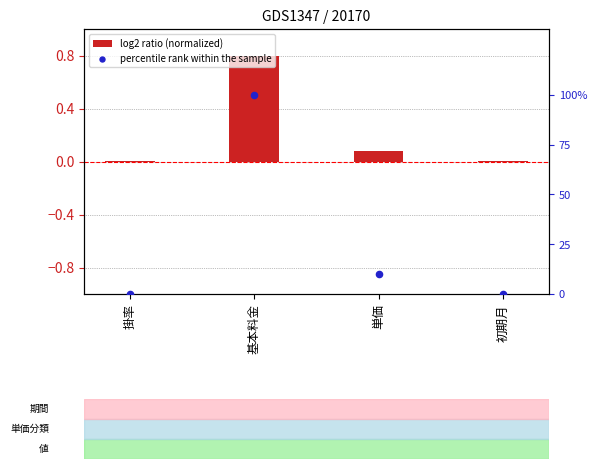

At how many categories does at least one series exceed 51?

1